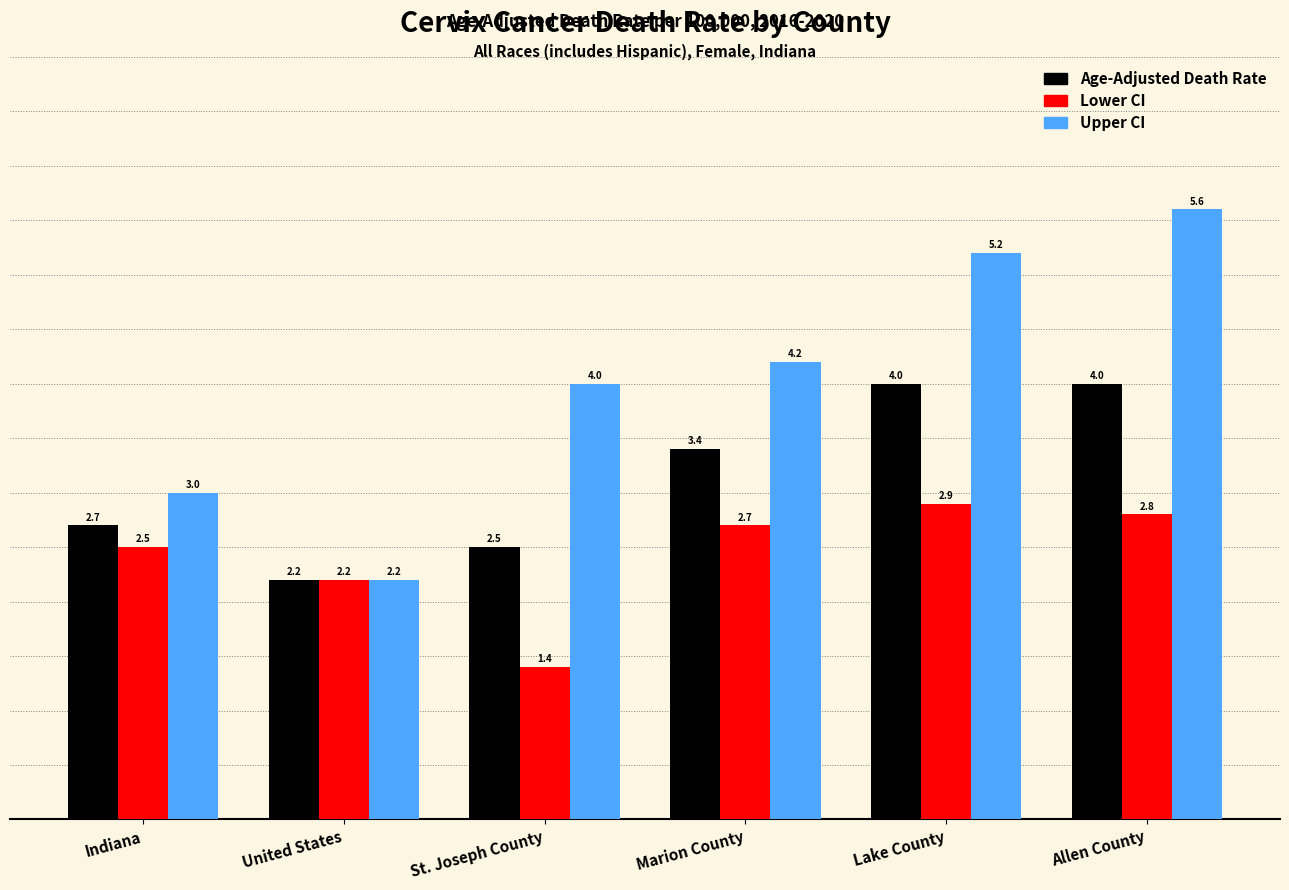

Reading left to right, transcribe all the data shown in this chart.

Age-Adjusted Death Rate: 2.7	2.2	2.5	3.4	4.0	4.0
Lower CI: 2.5	2.2	1.4	2.7	2.9	2.8
Upper CI: 3.0	2.2	4.0	4.2	5.2	5.6